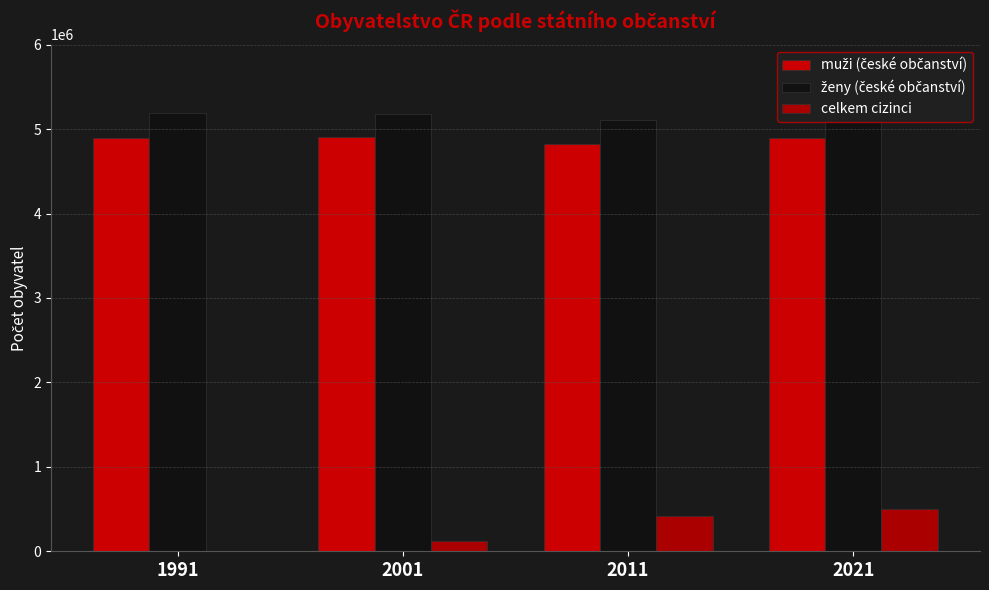

How many groups of bars are there?

4